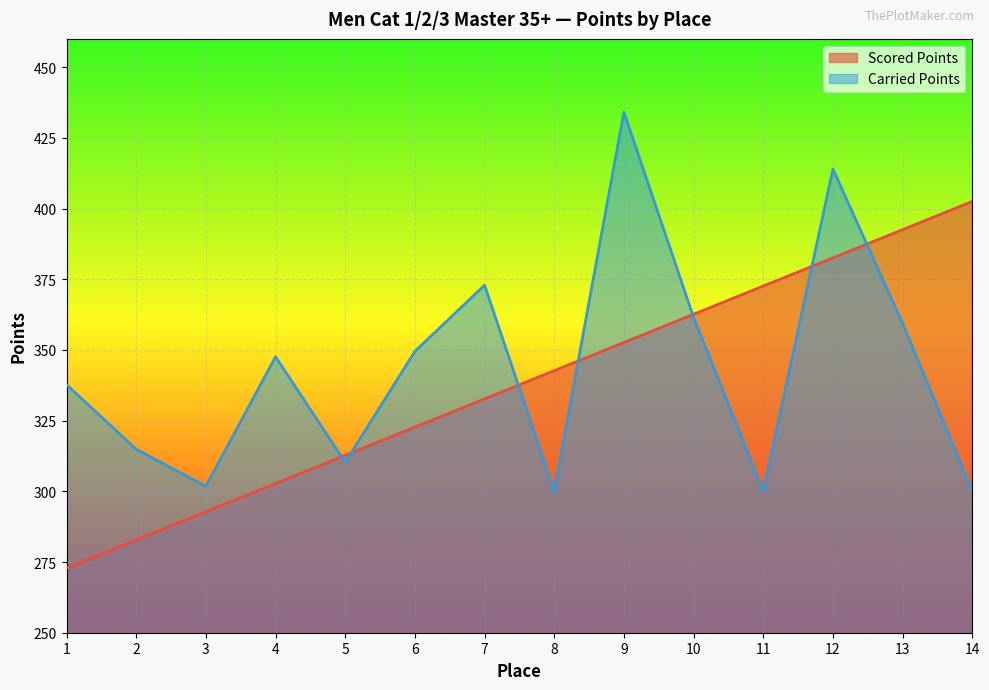

What is the approximate value of Carried Points at 4?

347.6